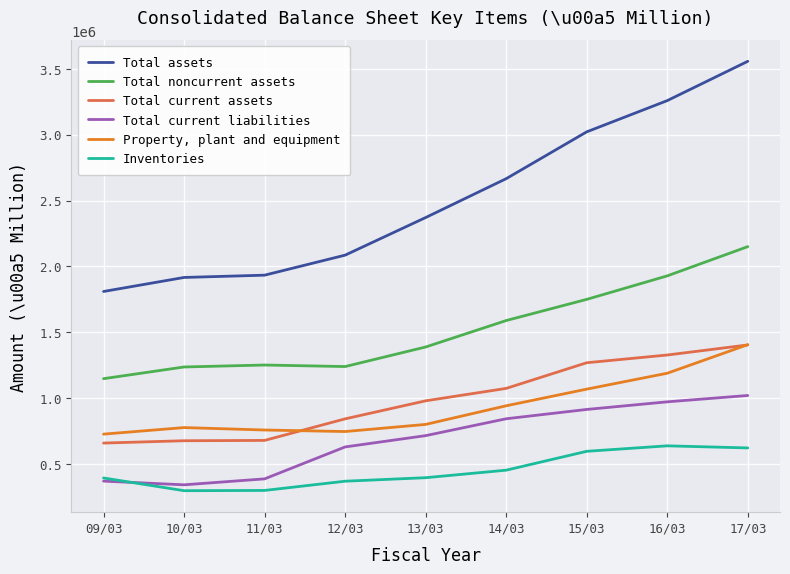

What is the total value across all series at 09/03?

5119177